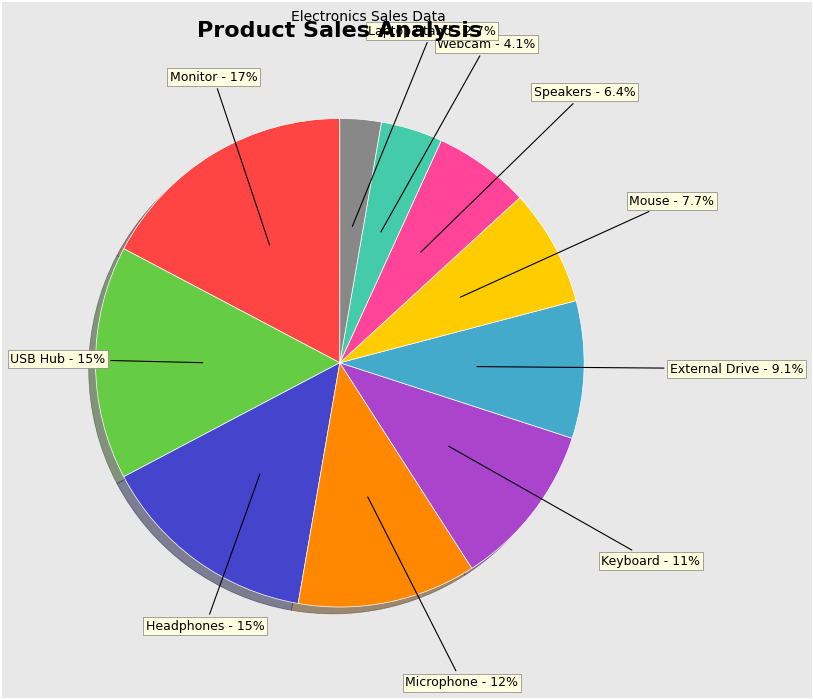

To the nearest percent, what portion does Monitor represent?

17%